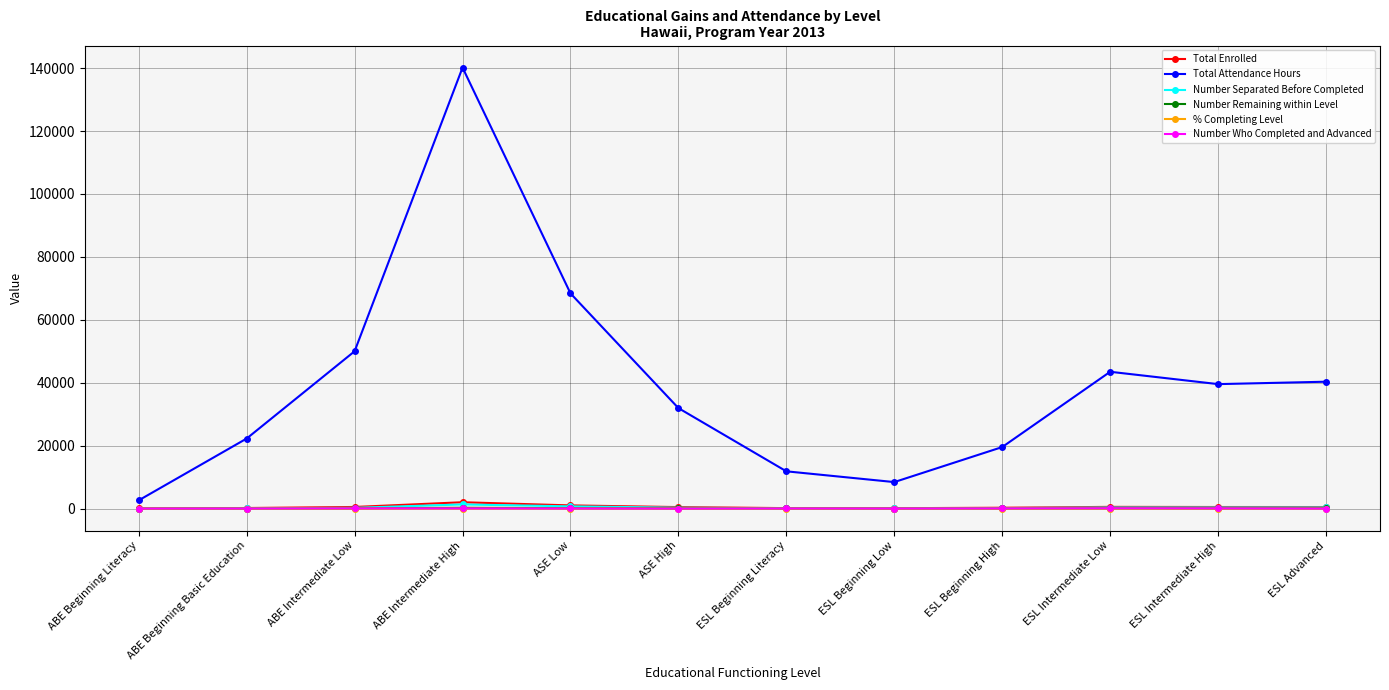

Does the chart display data point markers on the line(s)?

Yes